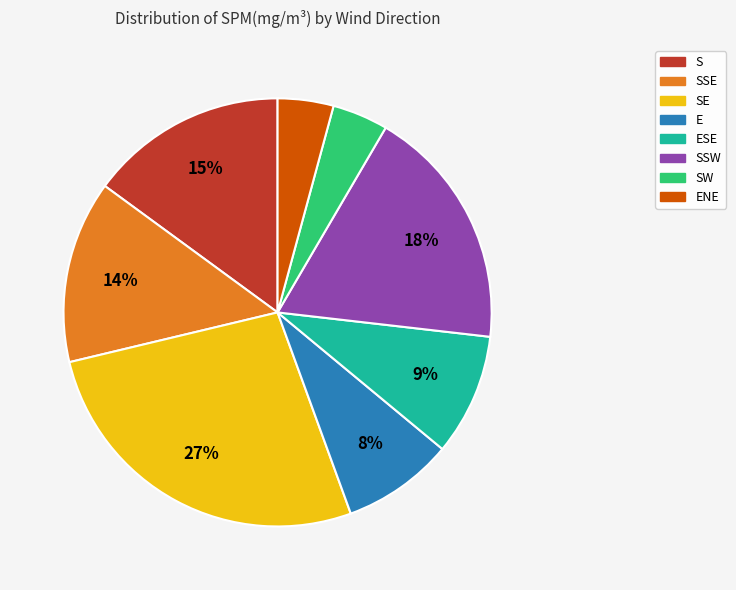

Is there any slice that represents more than half of the pie?

No